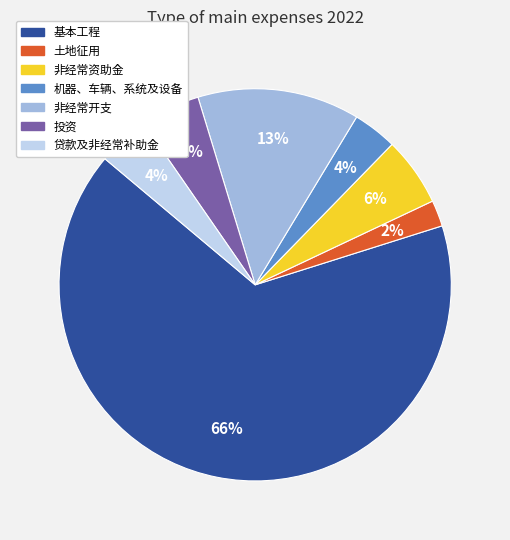

True or false: 投资 accounts for 5% of the total.

True